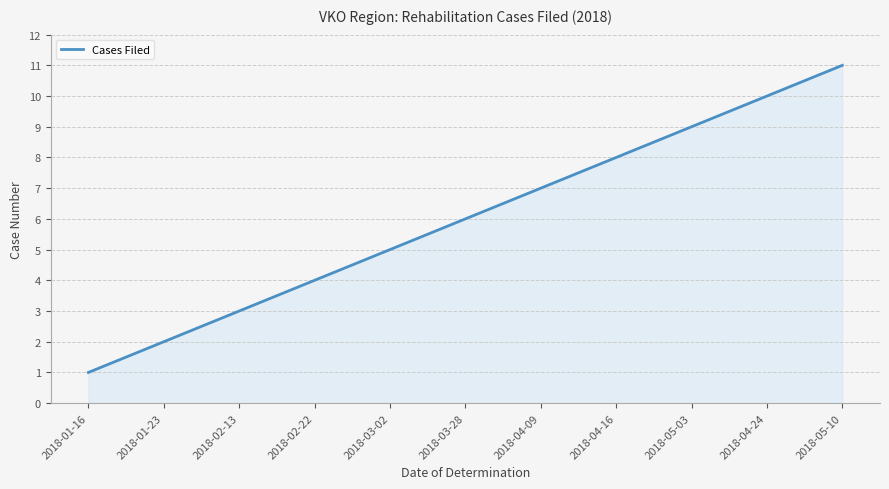

List the labels in order of value, largest first.

2018-05-10, 2018-04-24, 2018-05-03, 2018-04-16, 2018-04-09, 2018-03-28, 2018-03-02, 2018-02-22, 2018-02-13, 2018-01-23, 2018-01-16